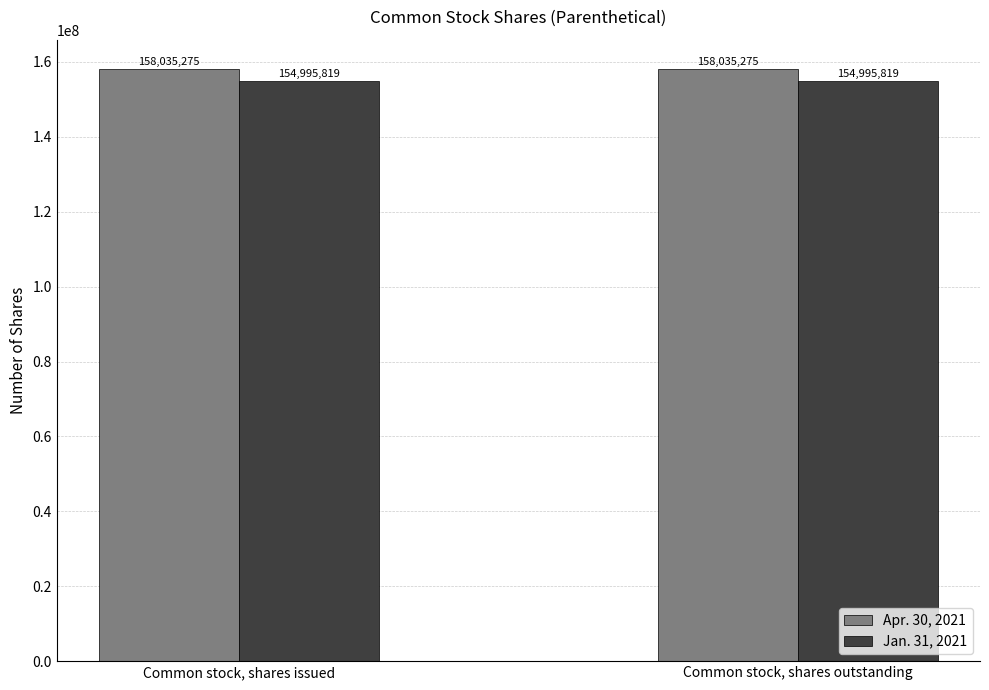

Reading right to left, what are all the values shown in this chart?

Apr. 30, 2021: Common stock, shares outstanding=158035275	Common stock, shares issued=158035275
Jan. 31, 2021: Common stock, shares outstanding=154995819	Common stock, shares issued=154995819